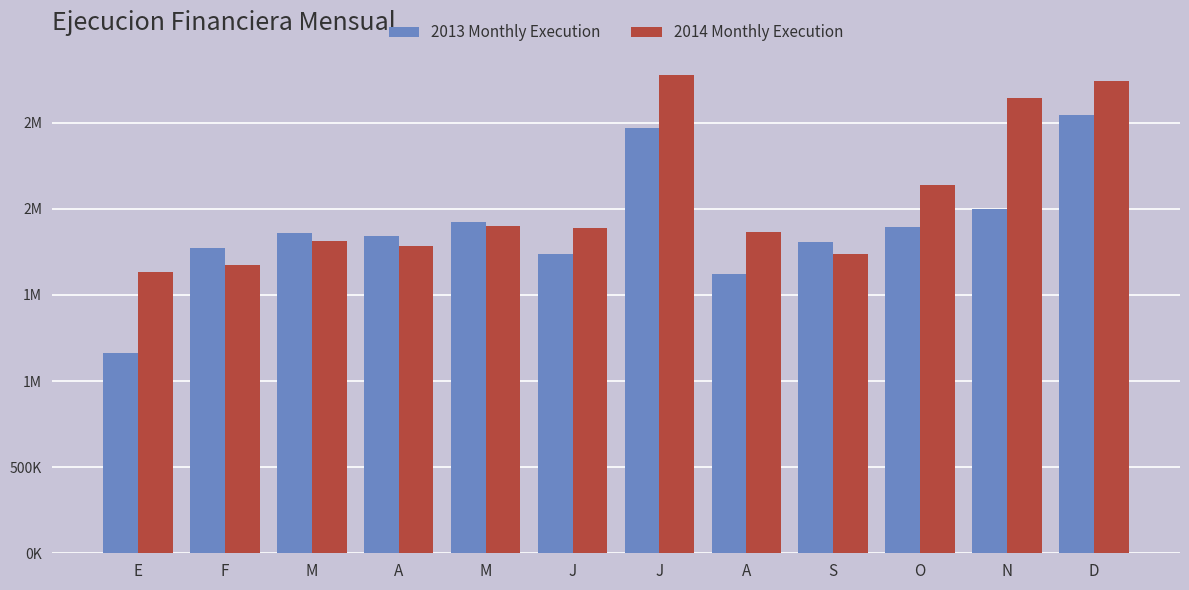

Are the bars grouped side by side (vs. stacked)?

Yes